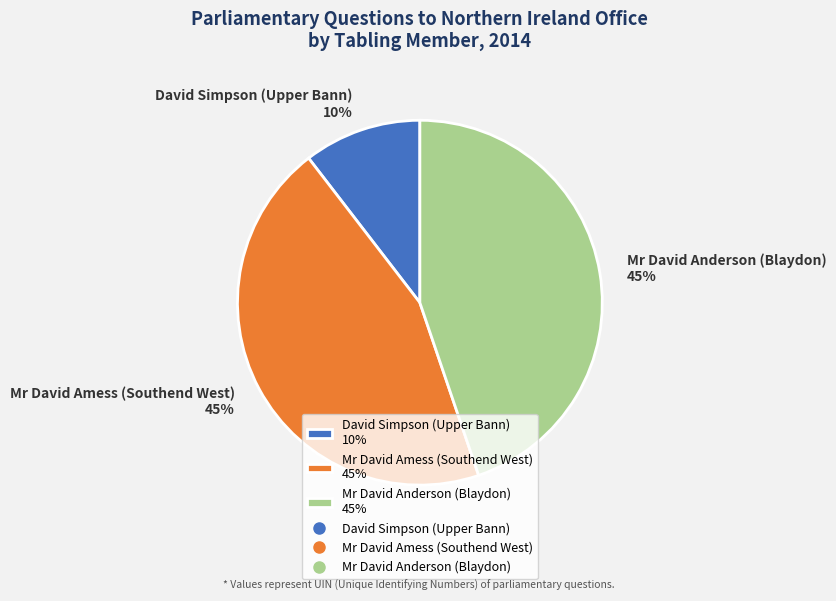

To the nearest percent, what is the average slice percentage?

33%